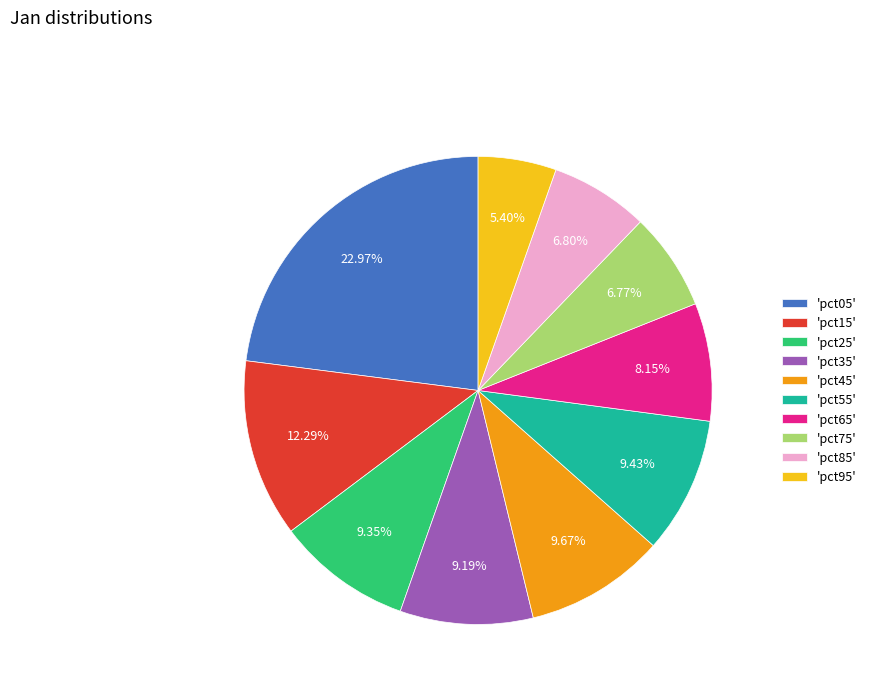

Which slice is the largest?

'pct05'